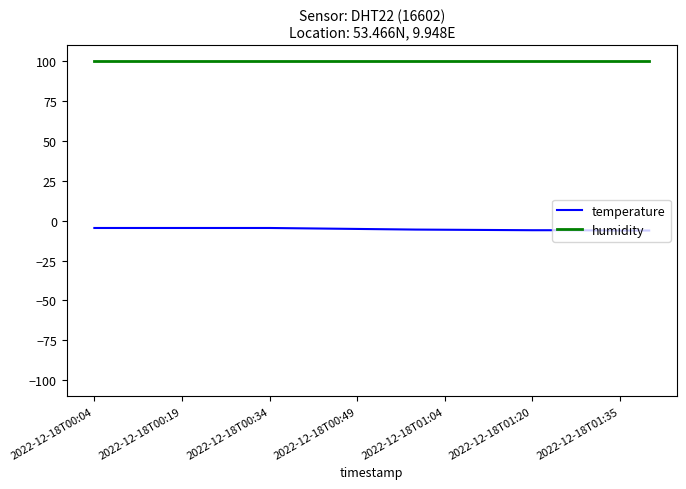

Rank the series by their average value, from lowest to highest.

temperature, humidity